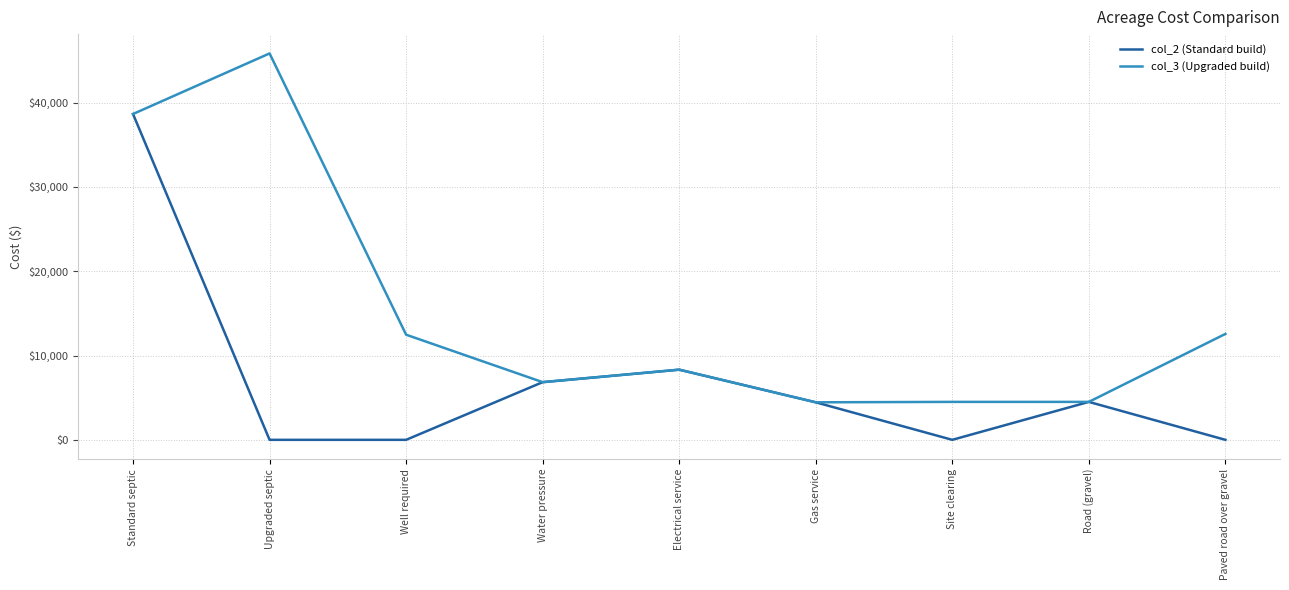

What position from the left is Paved road over gravel?

9